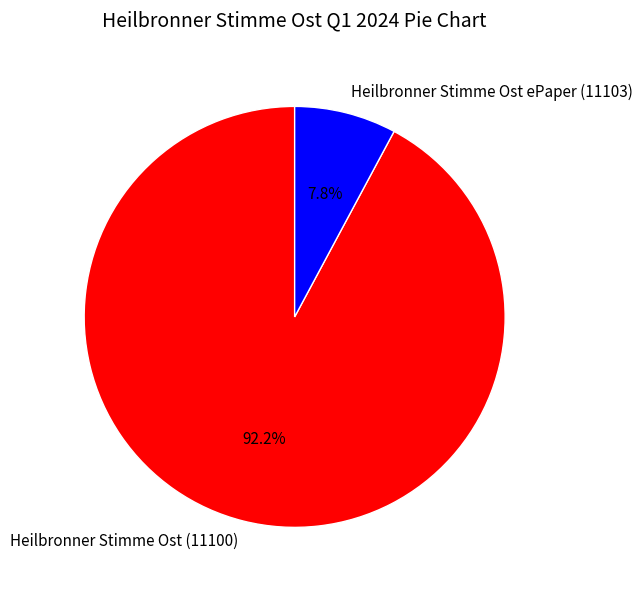

The Heilbronner Stimme Ost (11100) slice represents 92% of the pie. True or false?

True